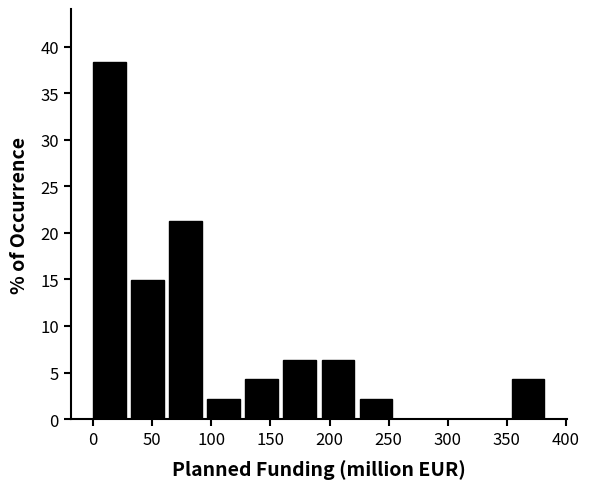

Over which range of the x-axis is the bar tallest?

0 to 30